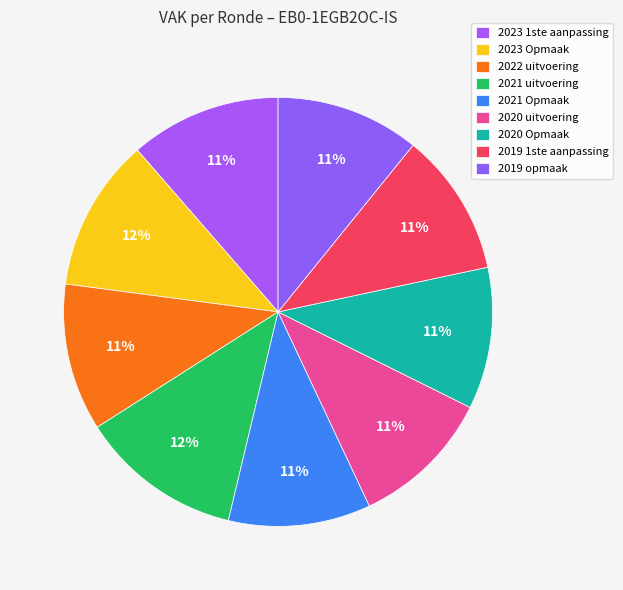

Does 2023 Opmaak represent more than half of the total?

No